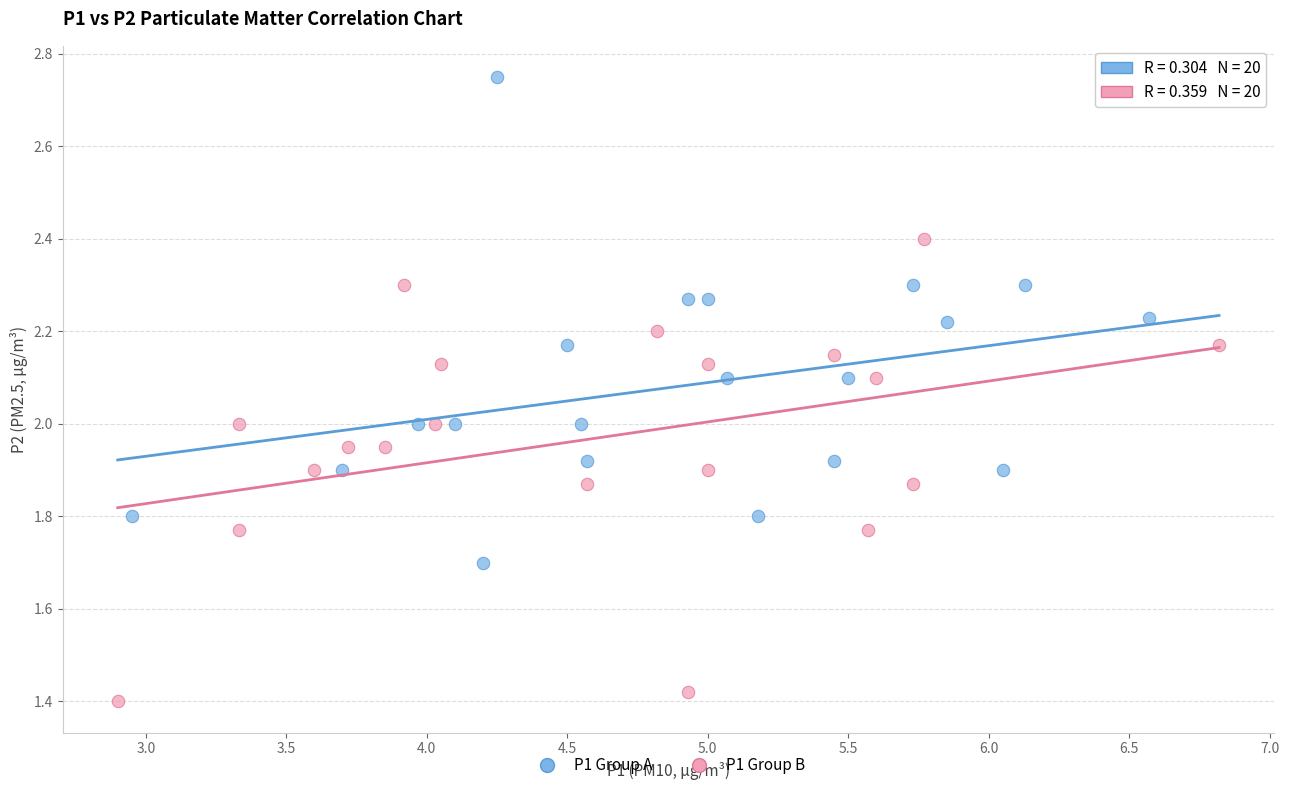

Which series reaches the minimum Y coordinate?

P1 Group B